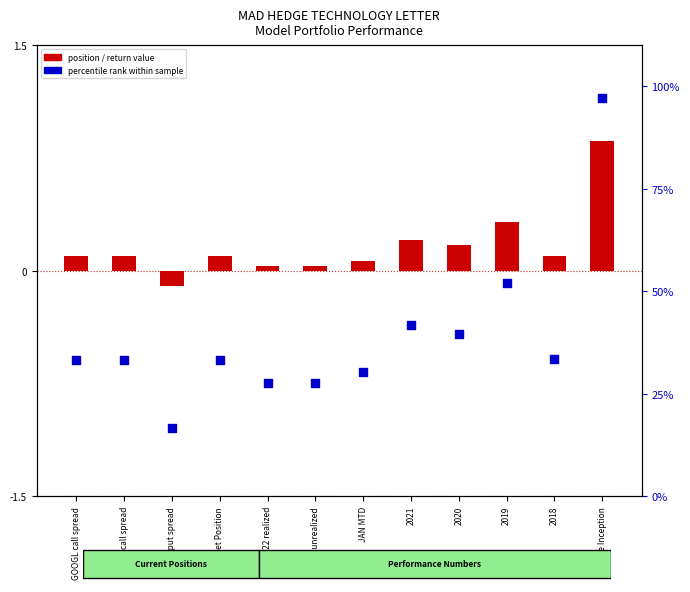

At how many categories does at least one series exceed 18?

11